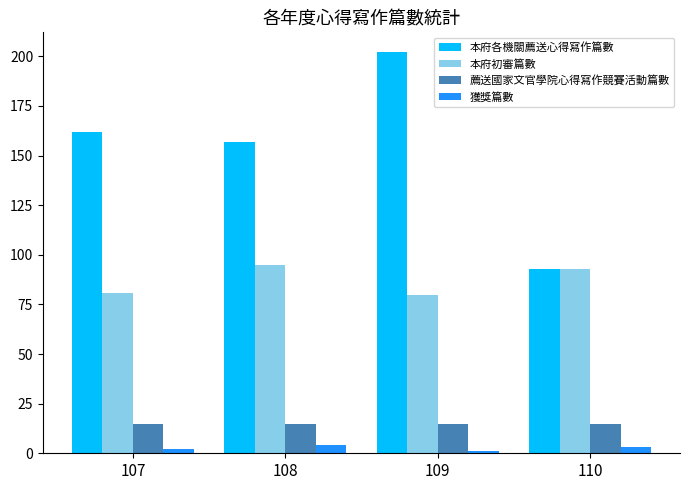

The value of 本府各機關薦送心得寫作篇數 at 110 is 93. True or false?

True